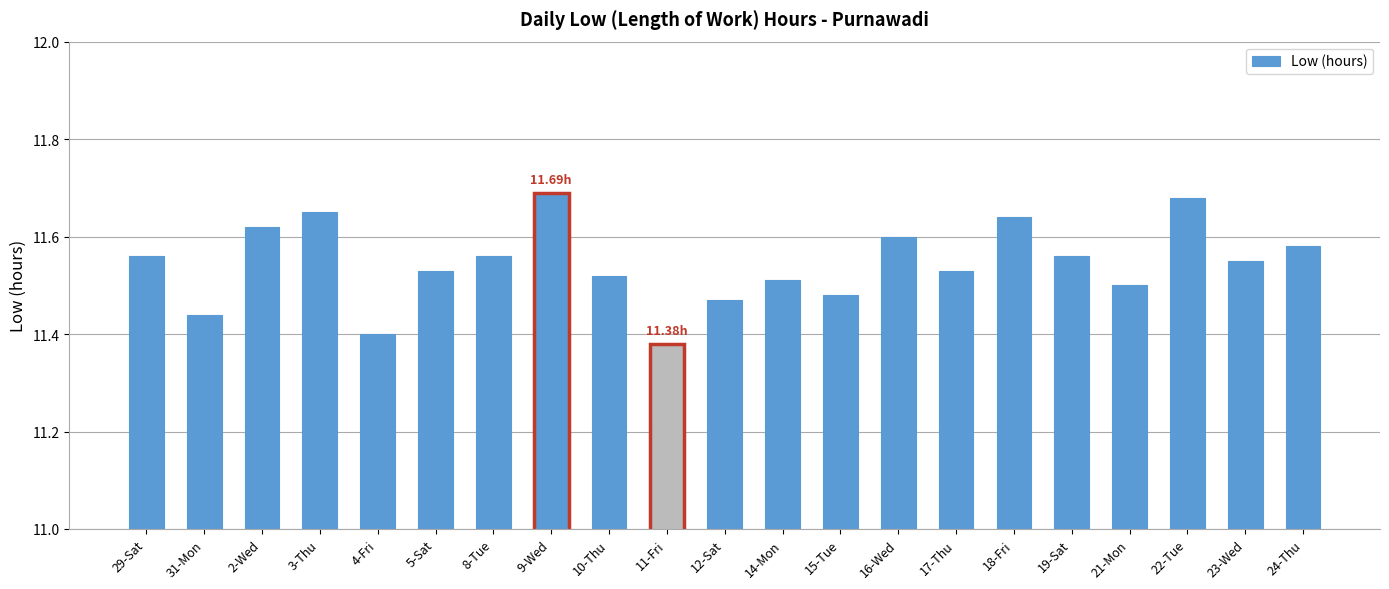

Between 5-Sat and 15-Tue, which is larger?

5-Sat